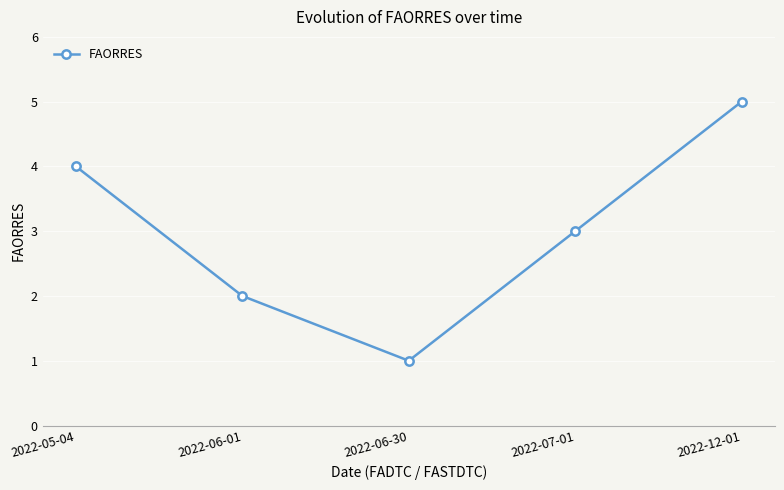

True or false: the data shows 2 at 2022-12-01.

False